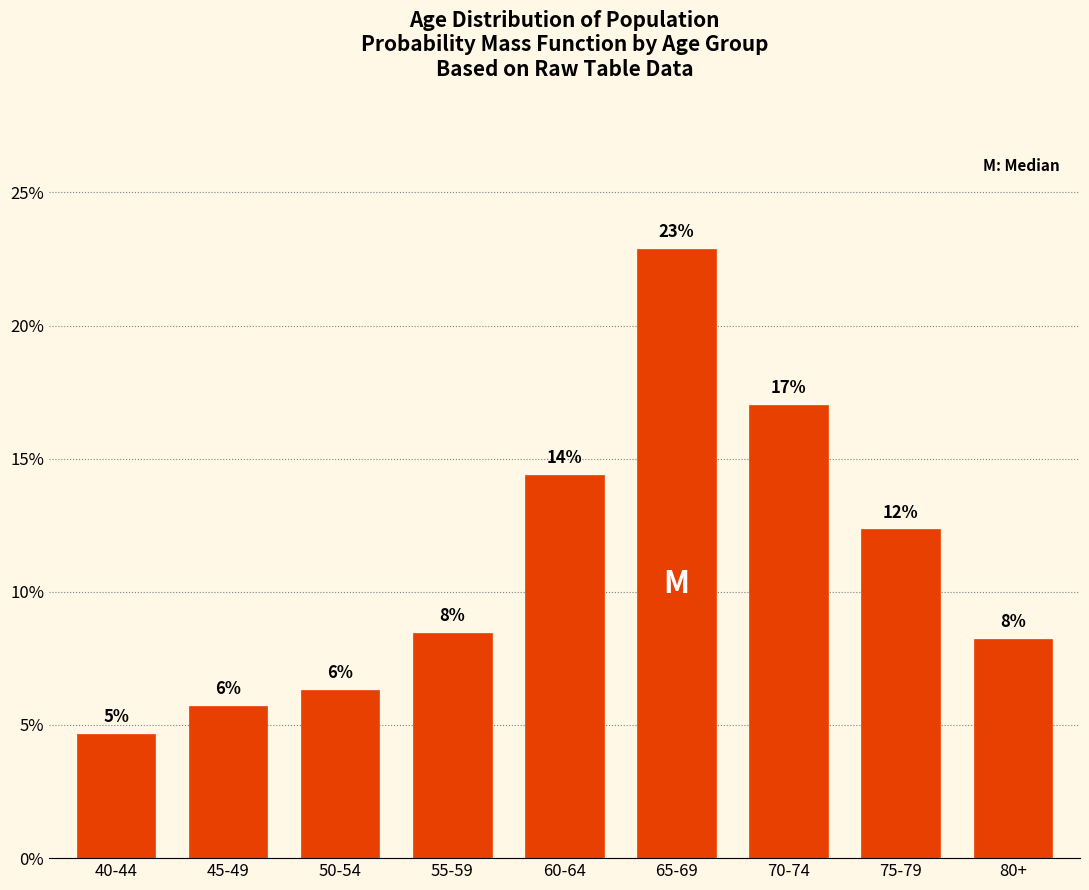

How many bars are there in total?

9